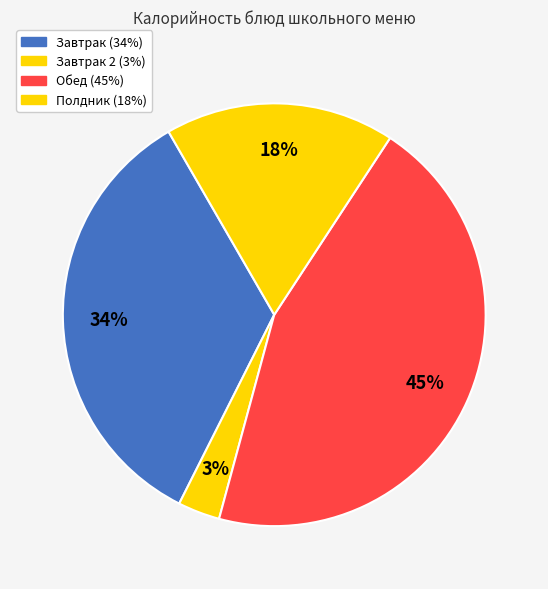

Count the number of slices in the pie.

4